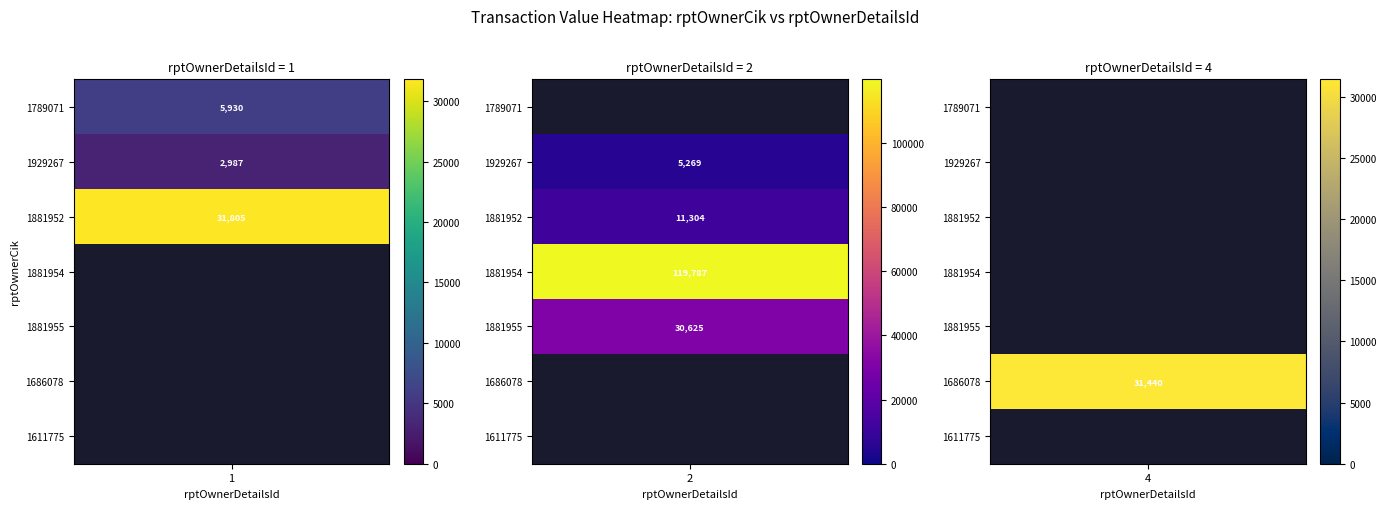

How many positive values does the 1881954 series have?

1